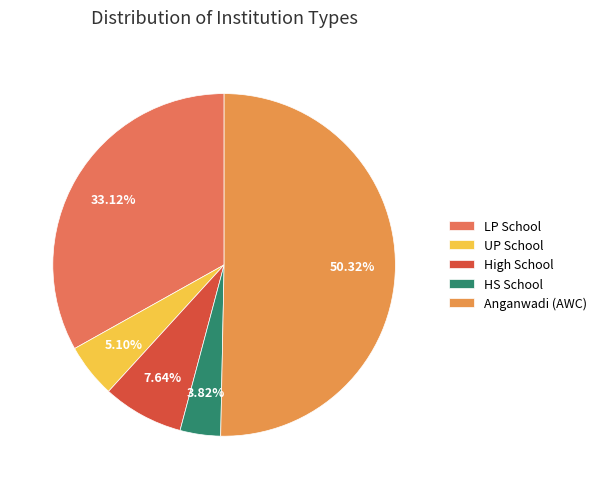

Count the number of slices in the pie.

5